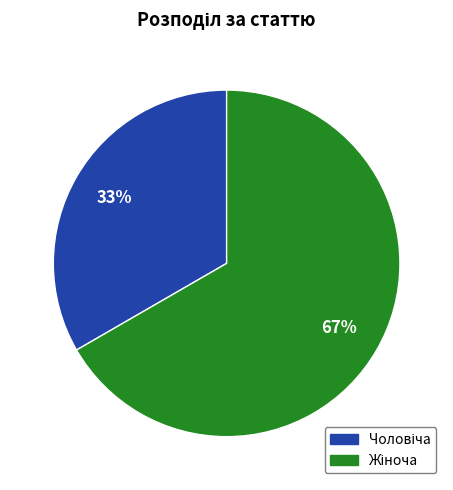

Is there any slice that represents more than half of the pie?

Yes